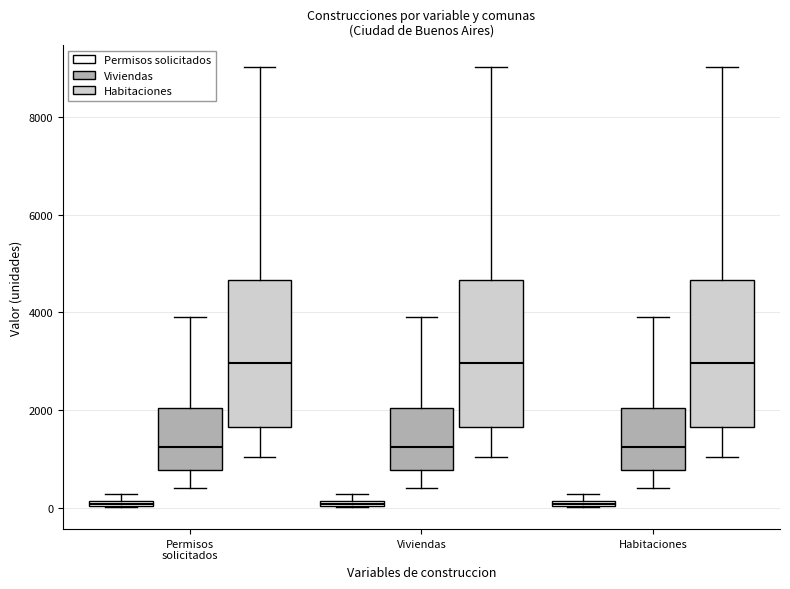

Where does the upper whisker of the box for Habitaciones (Habitaciones) end on the y-axis? The values are not printed on the chart, so give them approximately, as read against the axis.

9000